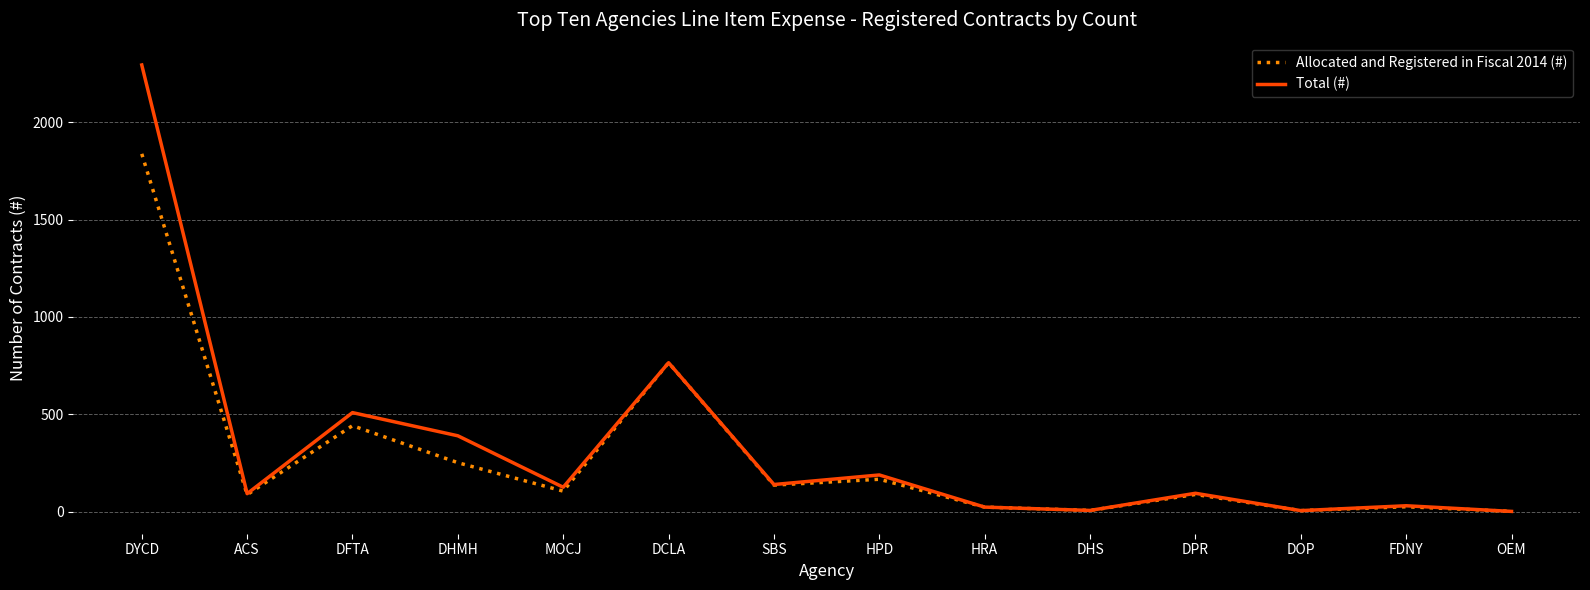

What is the highest value of the Allocated and Registered in Fiscal 2014 (#) series?

1837